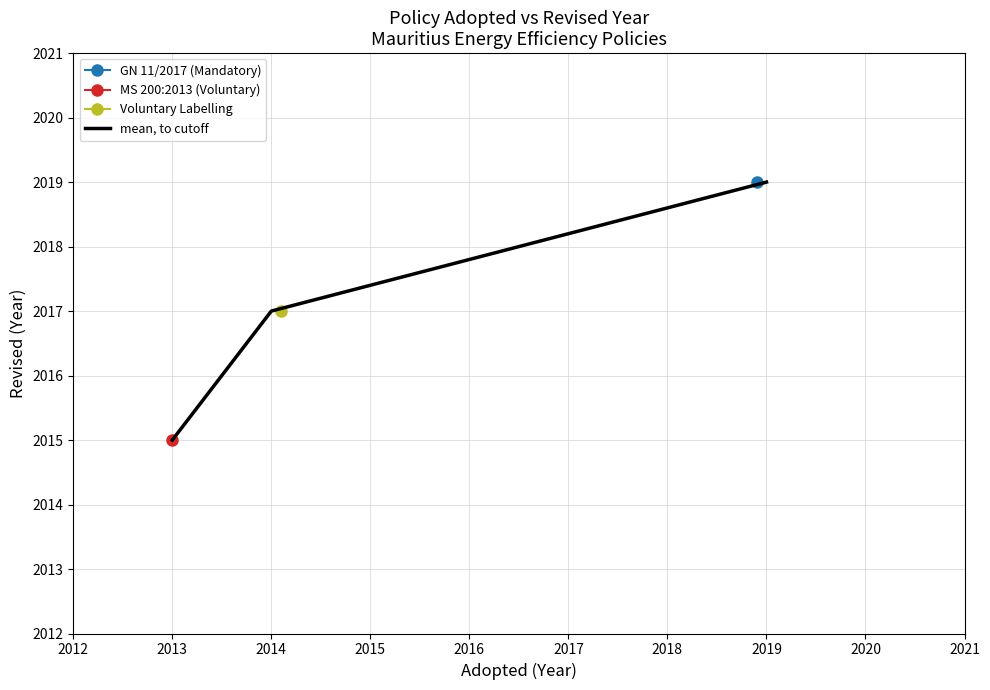

What is the value of the 1st point from the left?

2015